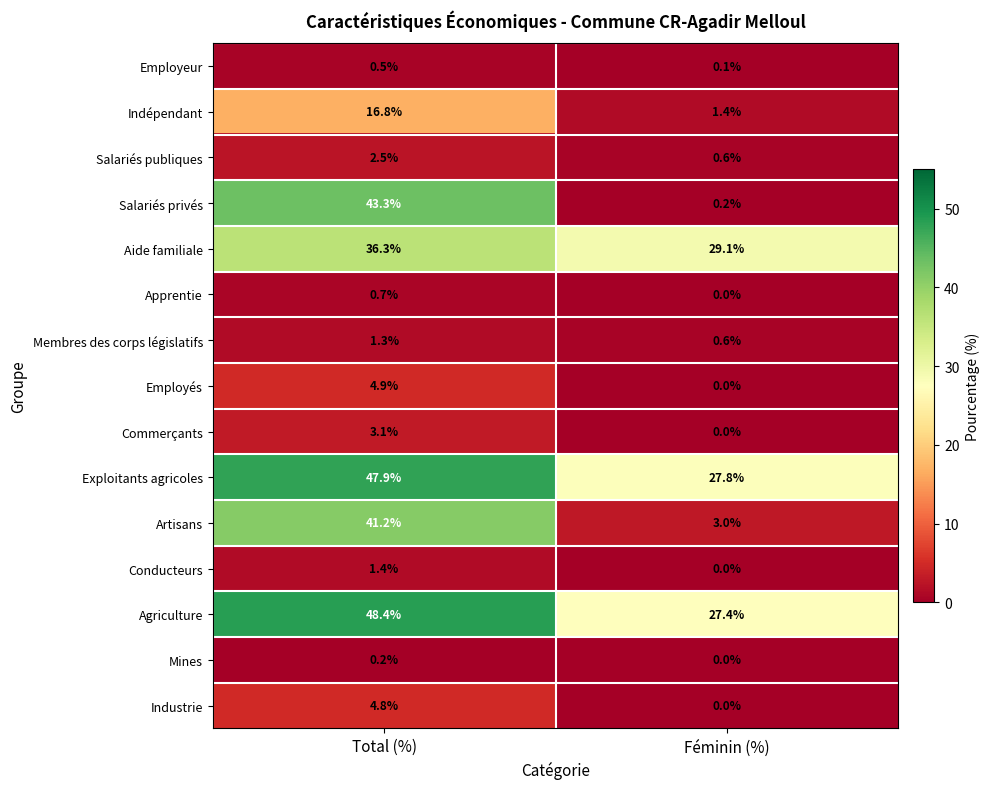

Is it true that Employés equals 4.9 at Total (%)?

True